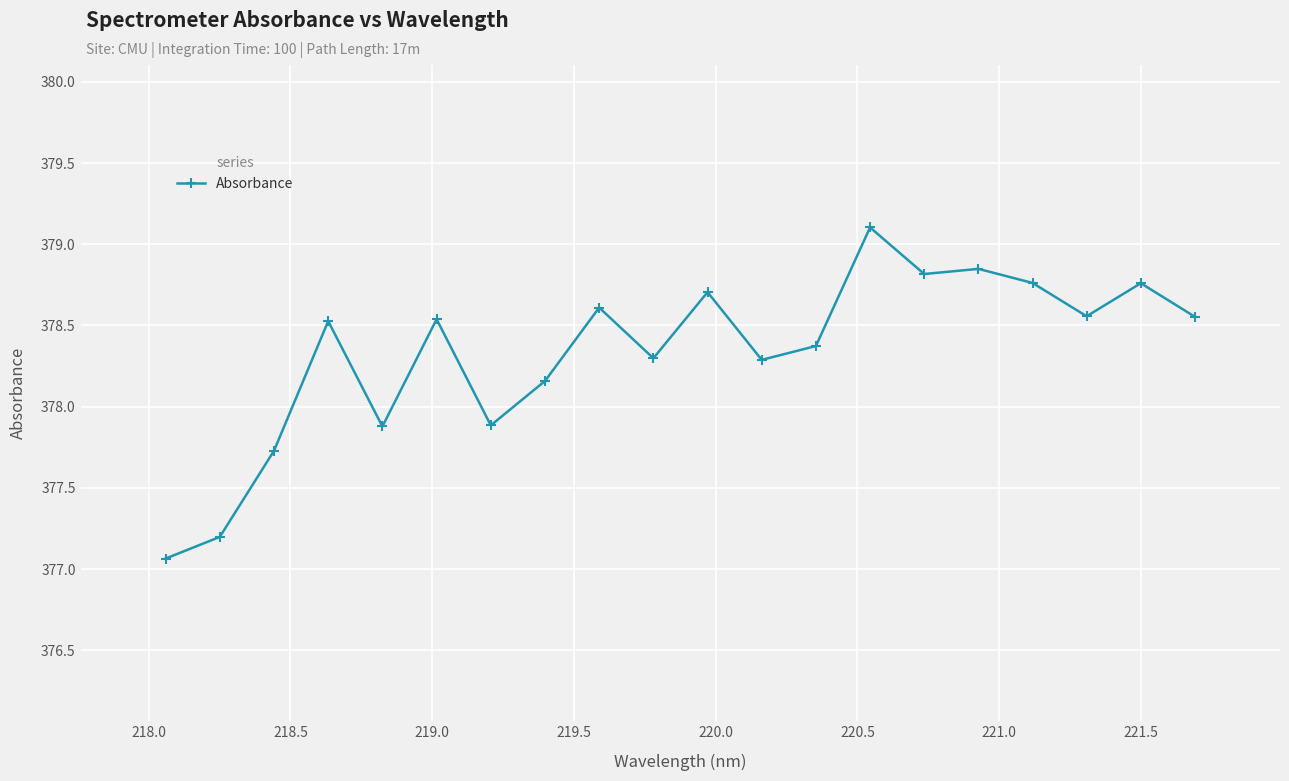

True or false: the data has more than 1 interior local peaks.

True